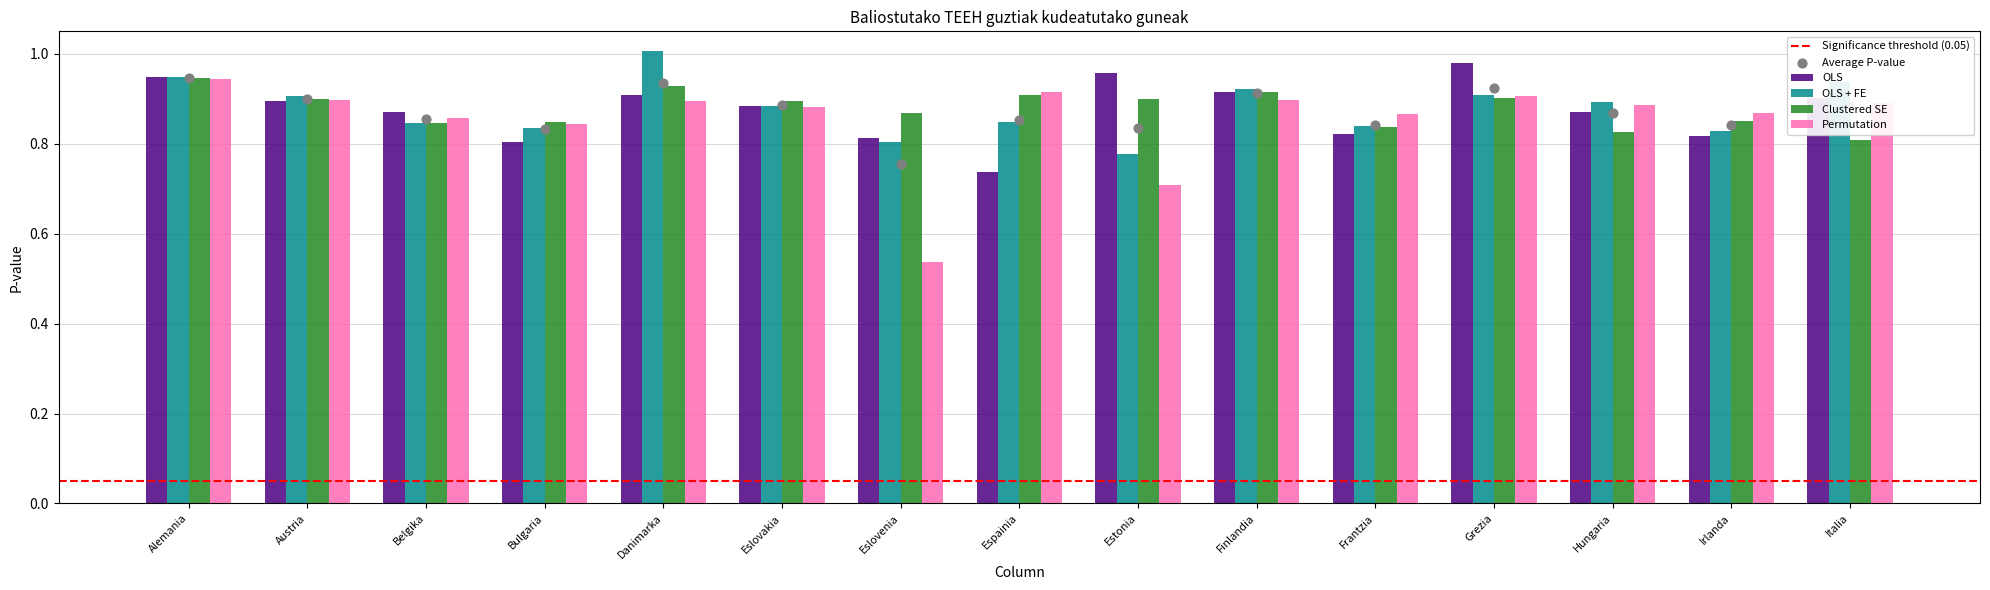

Is the value of OLS + FE at Italia greater than the value of Permutation at Grezia?

Yes